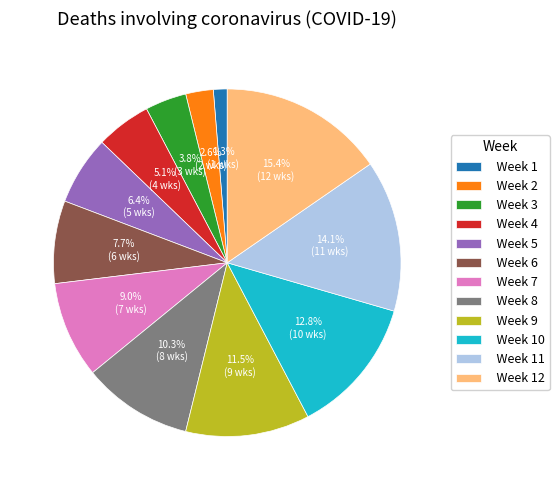

Does any single category account for the majority?

No